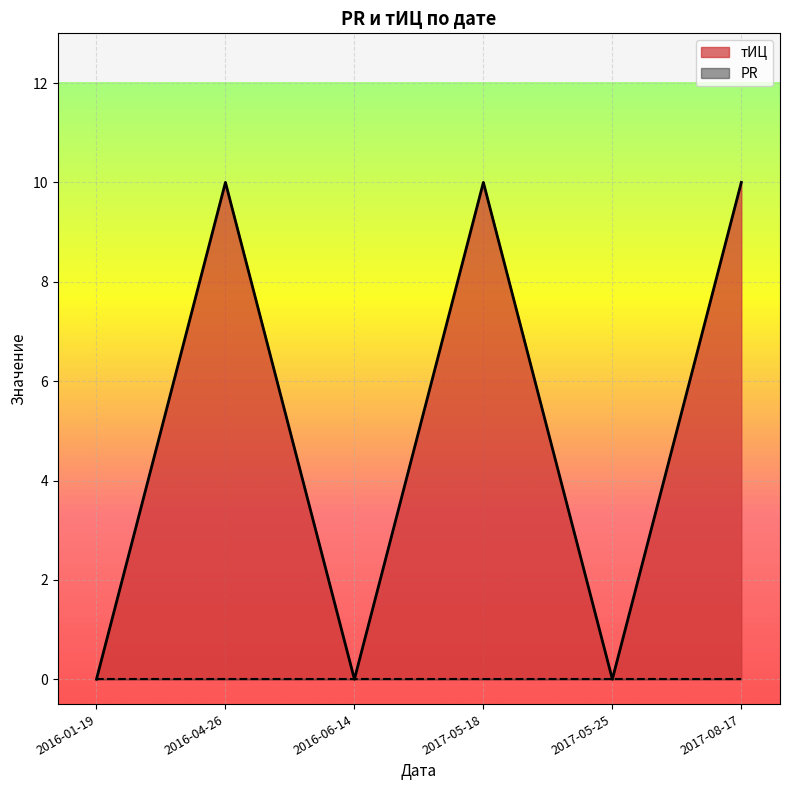

How many distinct data groups are displayed?

2